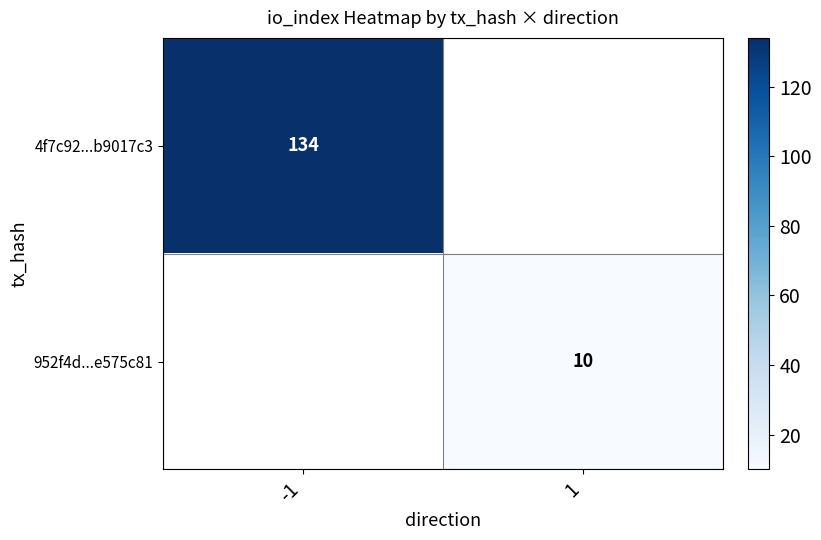

Which category has the highest value across all series?

-1